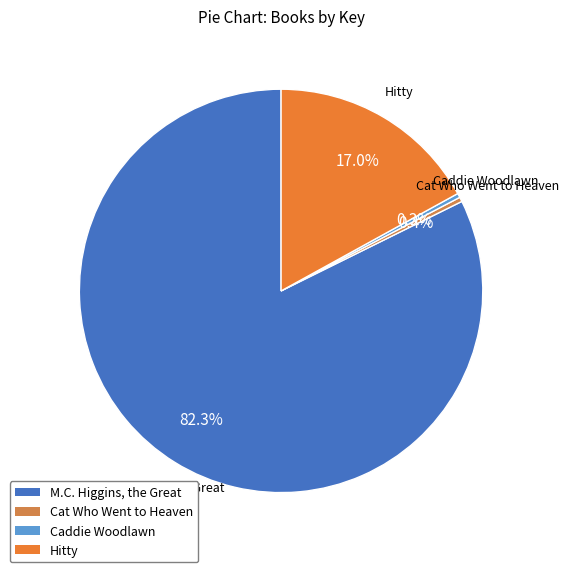

Rank the categories by value from highest to lowest.

M.C. Higgins, the Great, Hitty, Cat Who Went to Heaven, Caddie Woodlawn